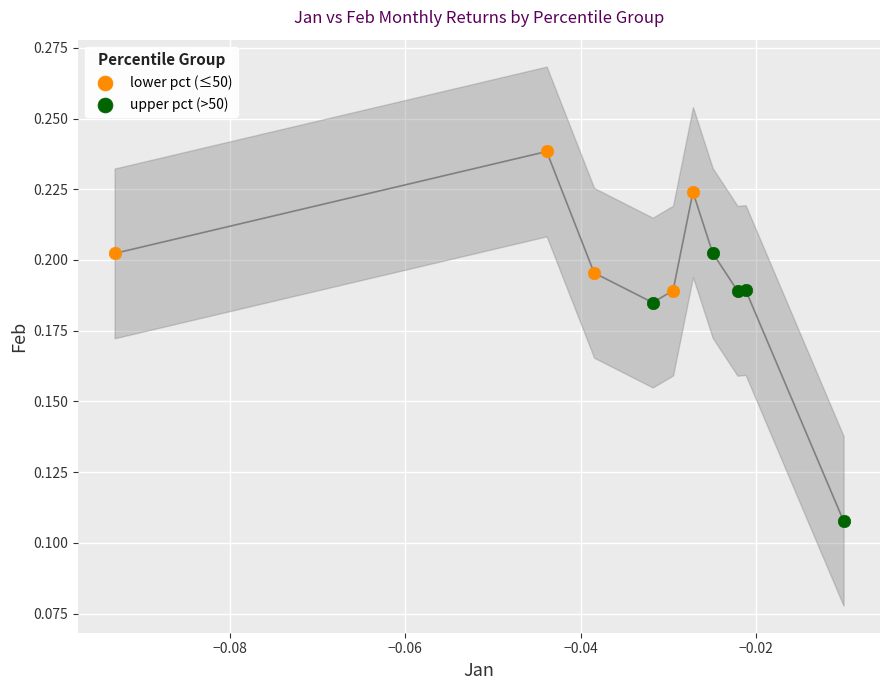

What are all the series names shown in the legend?

lower pct (≤50), upper pct (>50)